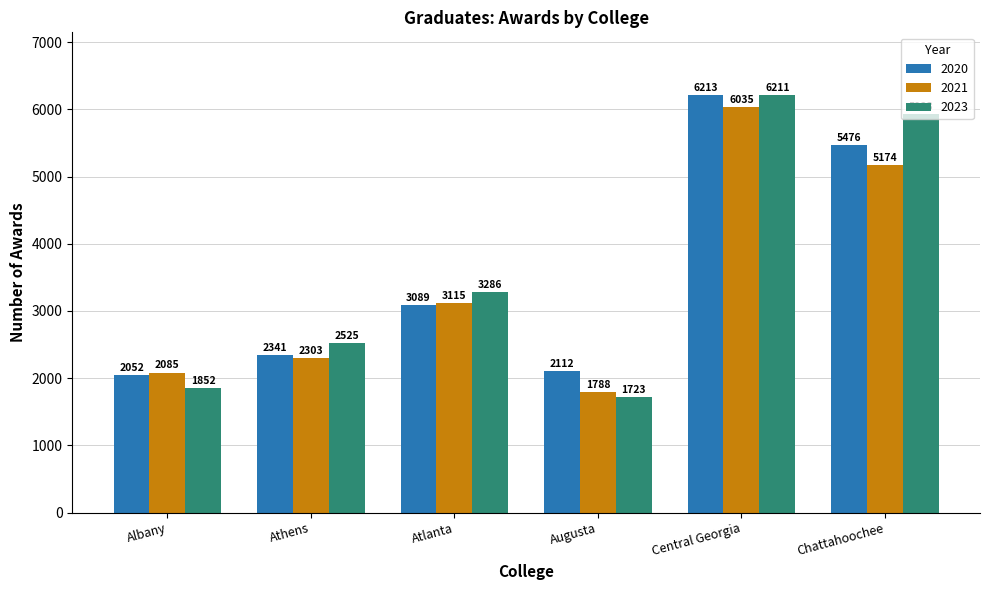

How many bars are there in total?

18